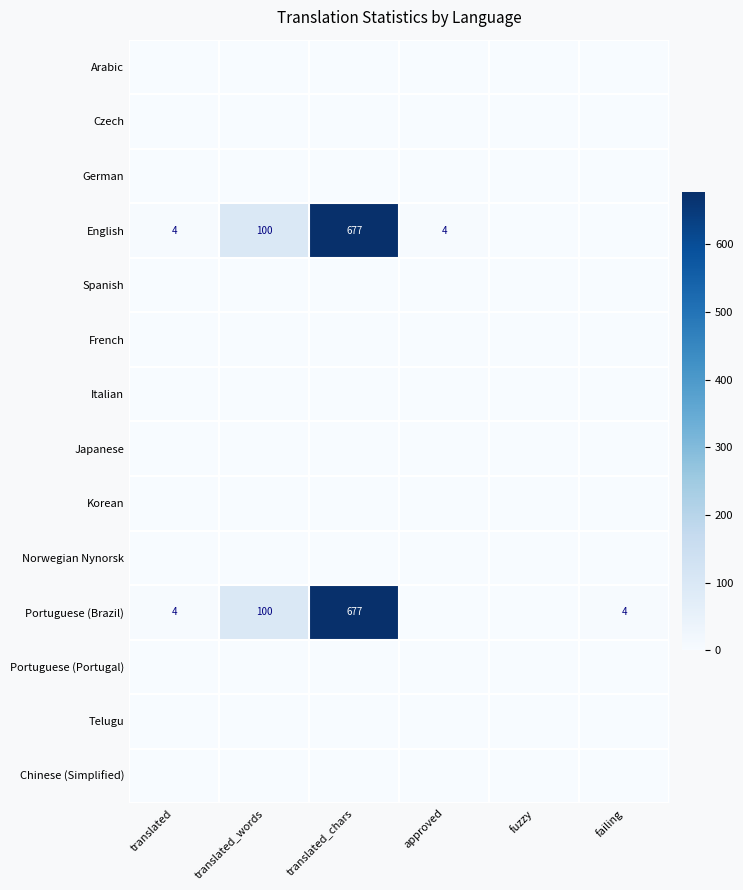

At which category does the chart reach its minimum across all series?

translated